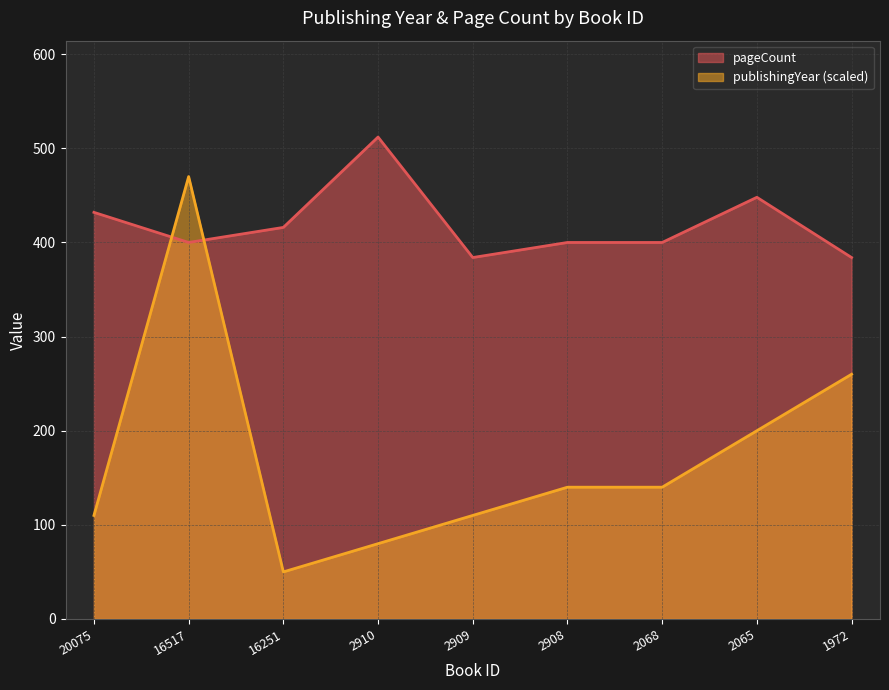

At which label does pageCount first exceed 400?

20075